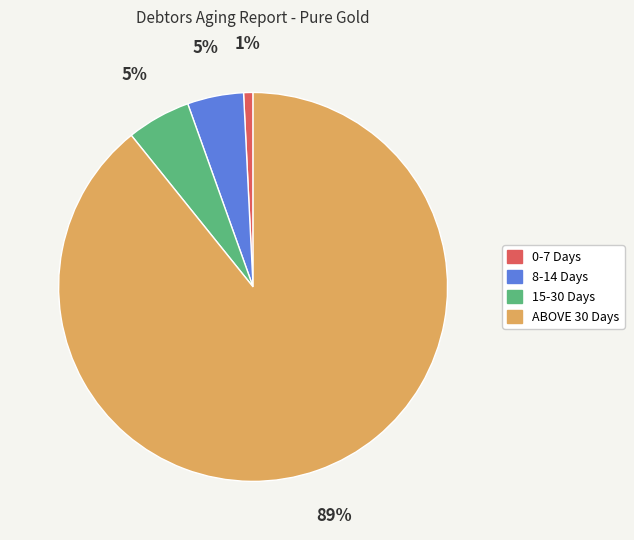

Which slice is the largest?

ABOVE 30 Days